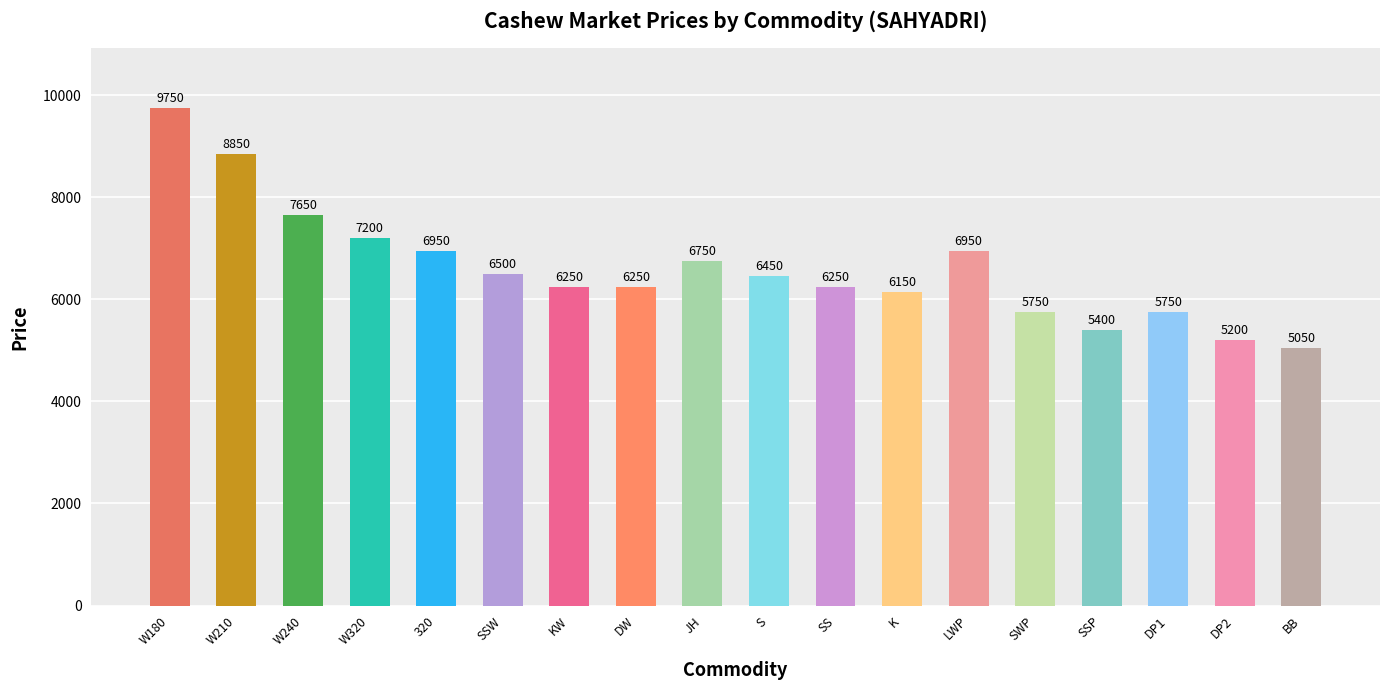

Between DP1 and W180, which is larger?

W180